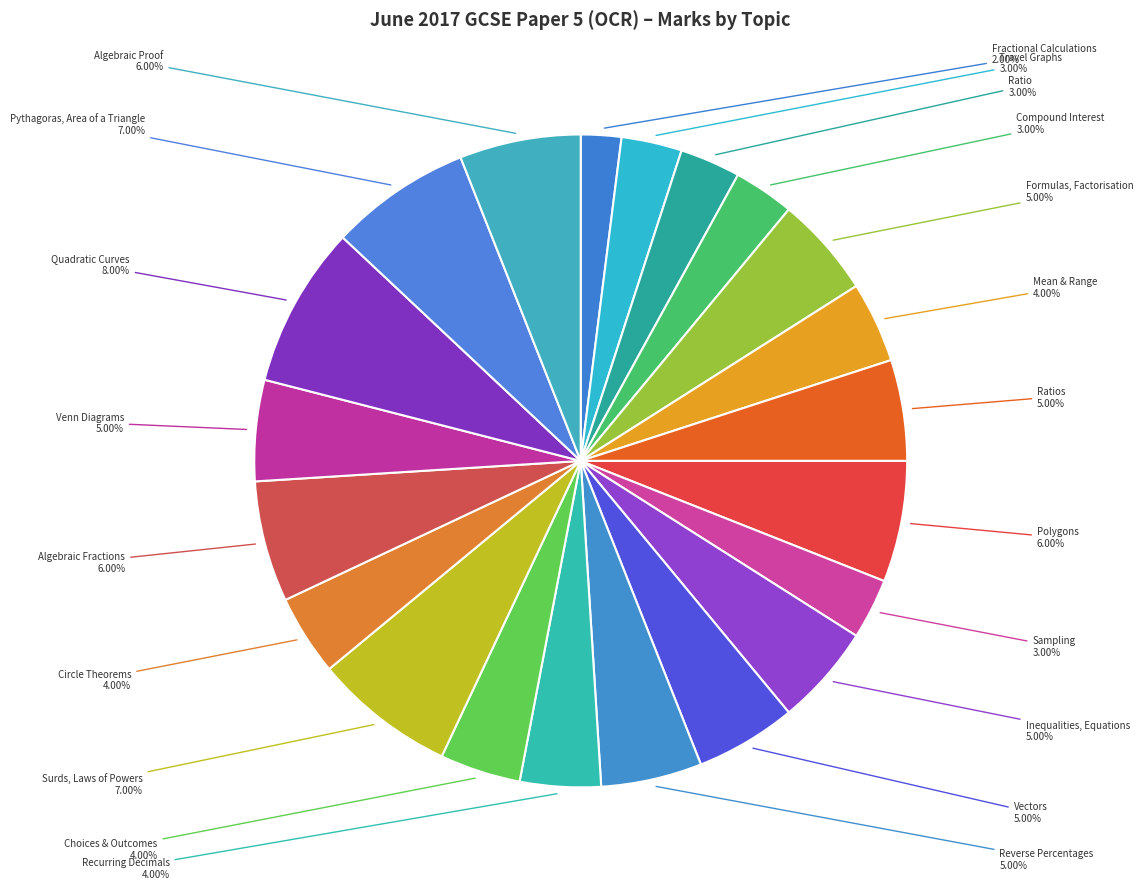

To the nearest percent, what is the difference between the largest and smallest slice percentages?

6%